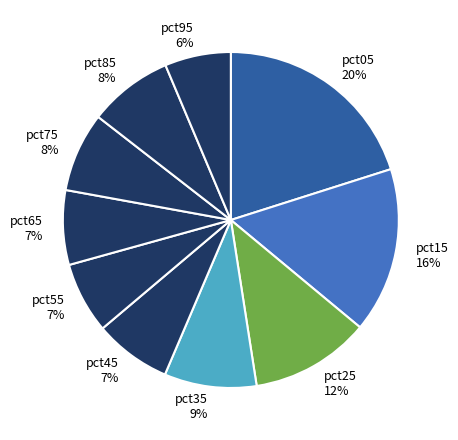

Is it true that pct25 is 12% of the pie?

True